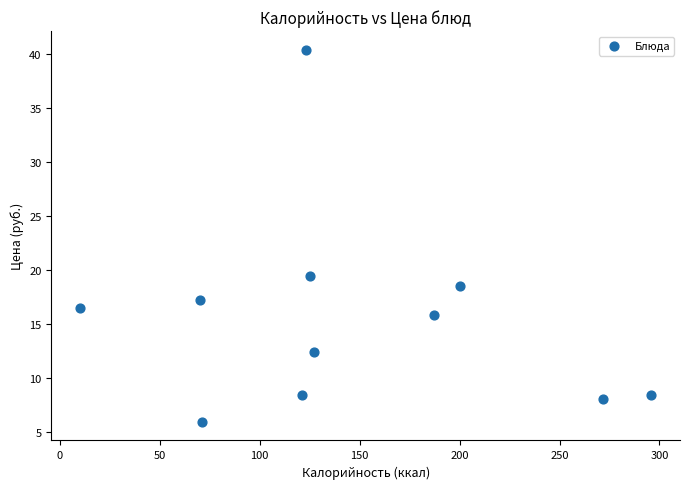

What is the average X value?

145.7